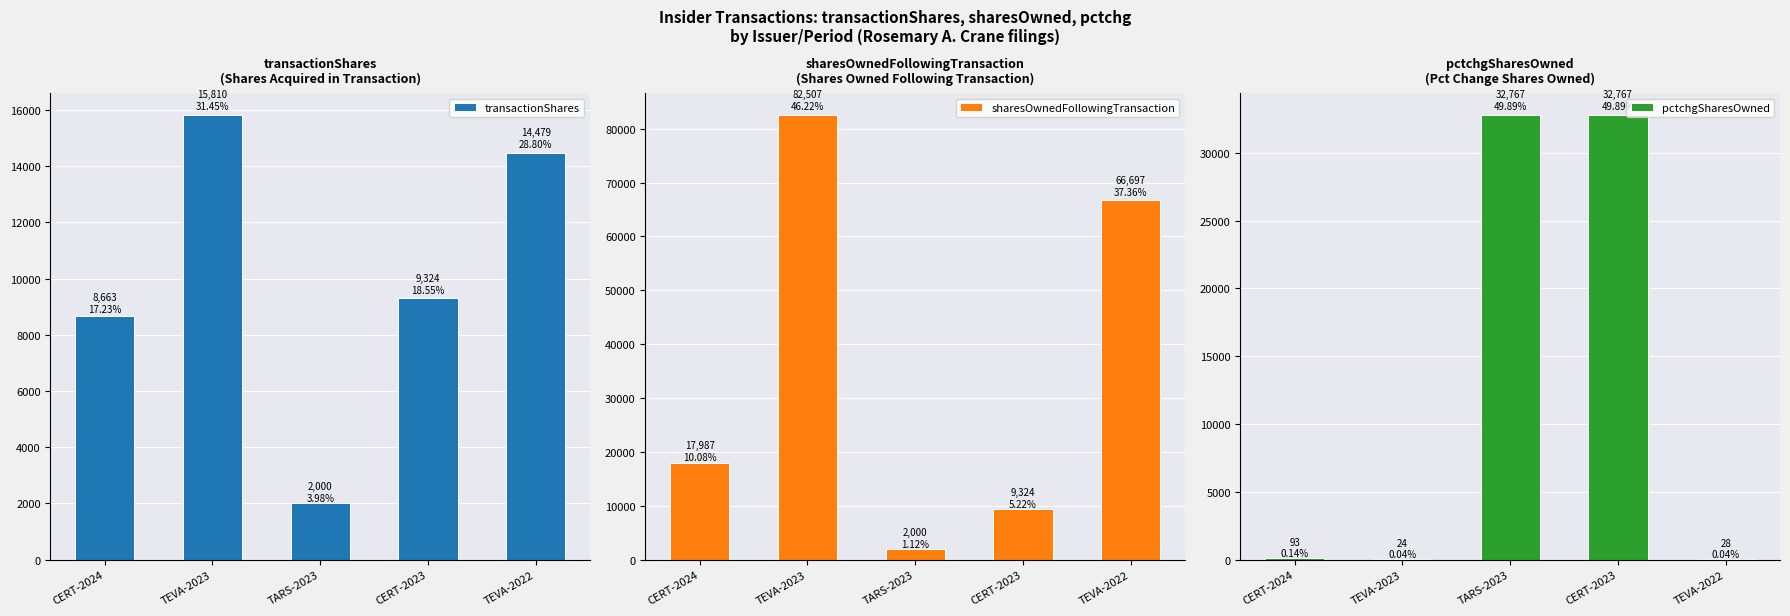

Reading left to right, list all the values displayed in this chart.

transactionShares: CERT-2024=8663	TEVA-2023=15810	TARS-2023=2000	CERT-2023=9324	TEVA-2022=14479
sharesOwnedFollowingTransaction: CERT-2024=17987	TEVA-2023=82507	TARS-2023=2000	CERT-2023=9324	TEVA-2022=66697
pctchgSharesOwned: CERT-2024=93	TEVA-2023=24	TARS-2023=32767	CERT-2023=32767	TEVA-2022=28